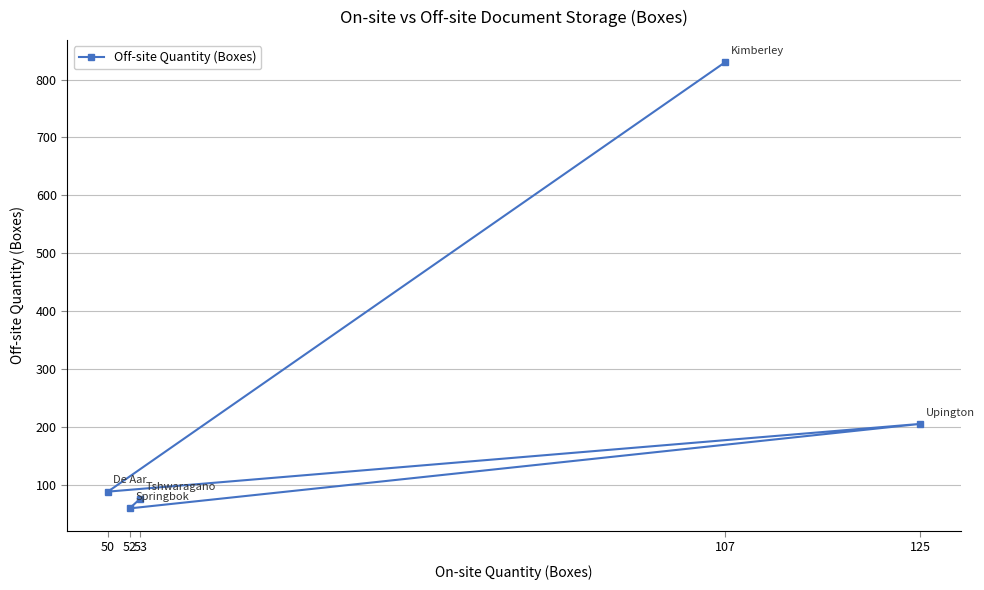

Rank the categories by value from lowest to highest.

52, 53, 50, 125, 107